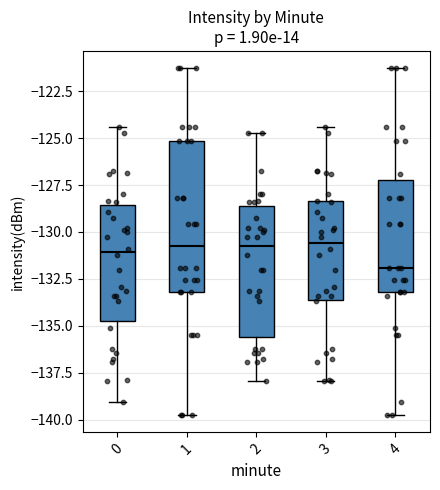

Reading left to right, transcribe this box plot: for each box, give where its median line is, the range the box spans, and where its two whiskers end, as read against the y-axis. The values are not printed on the chart, so give them approximately, as read against the axis.

0: median -131.0, box -134.5 to -128.5, whiskers -139.0 to -124.5
1: median -130.5, box -133.0 to -125.0, whiskers -140.0 to -121.5
2: median -131.0, box -135.5 to -128.5, whiskers -138.0 to -124.5
3: median -130.5, box -133.5 to -128.5, whiskers -138.0 to -124.5
4: median -132.0, box -133.0 to -127.0, whiskers -140.0 to -121.5